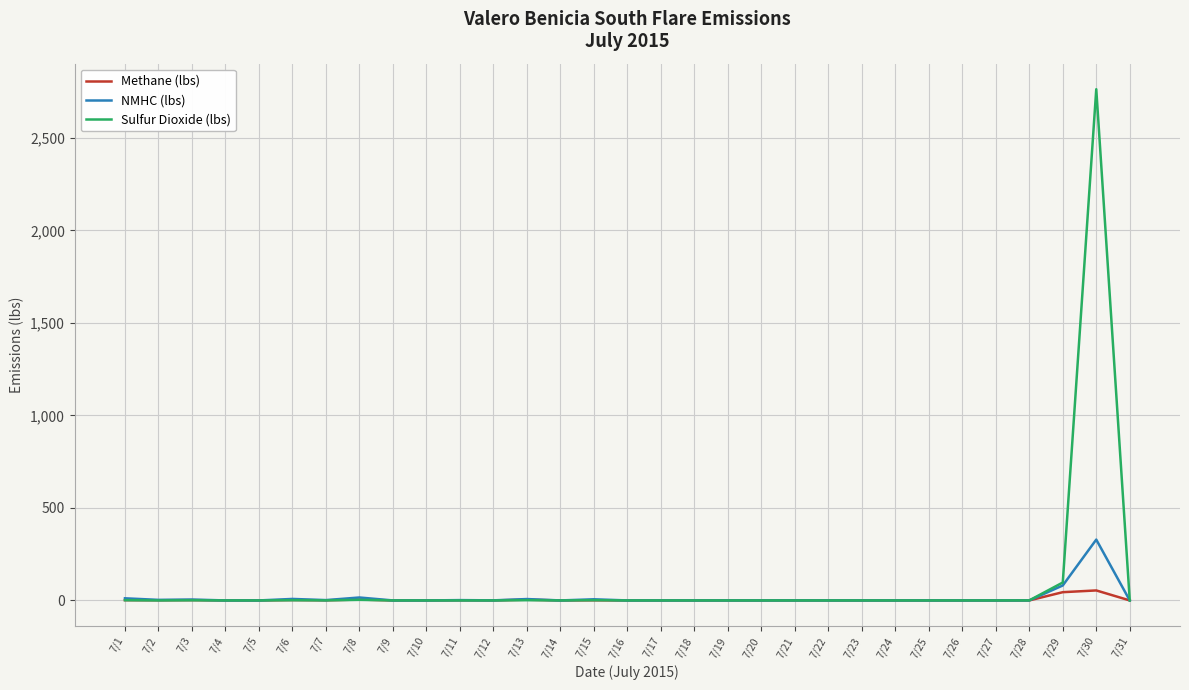

Where is Sulfur Dioxide (lbs) nearest to the value 1381?

7/29